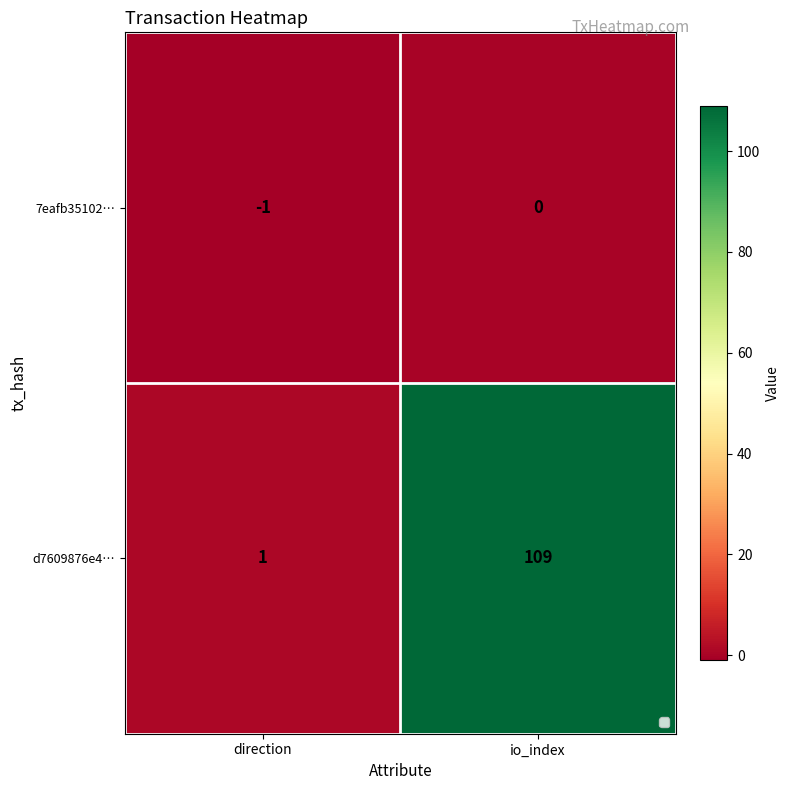

Reading right to left, list all the values displayed in this chart.

7eafb35102…: 0	-1
d7609876e4…: 109	1